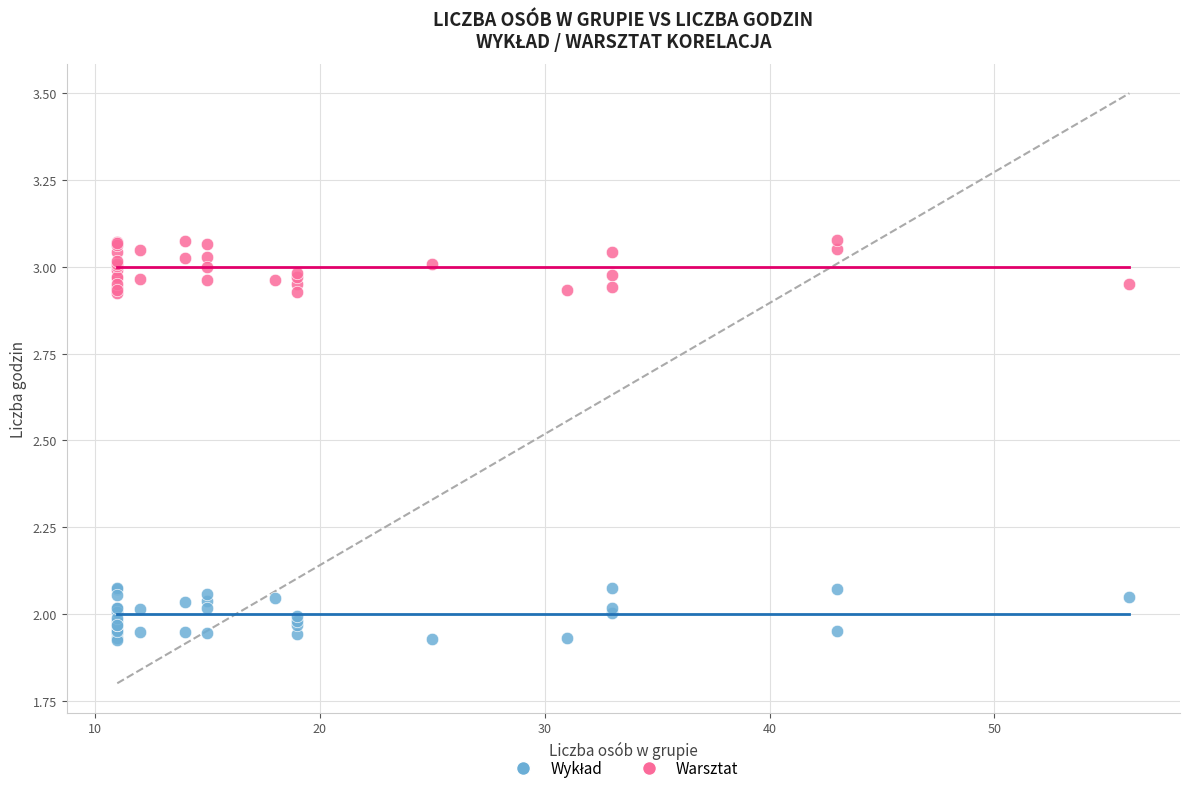

Which series contains the highest Y value?

Warsztat